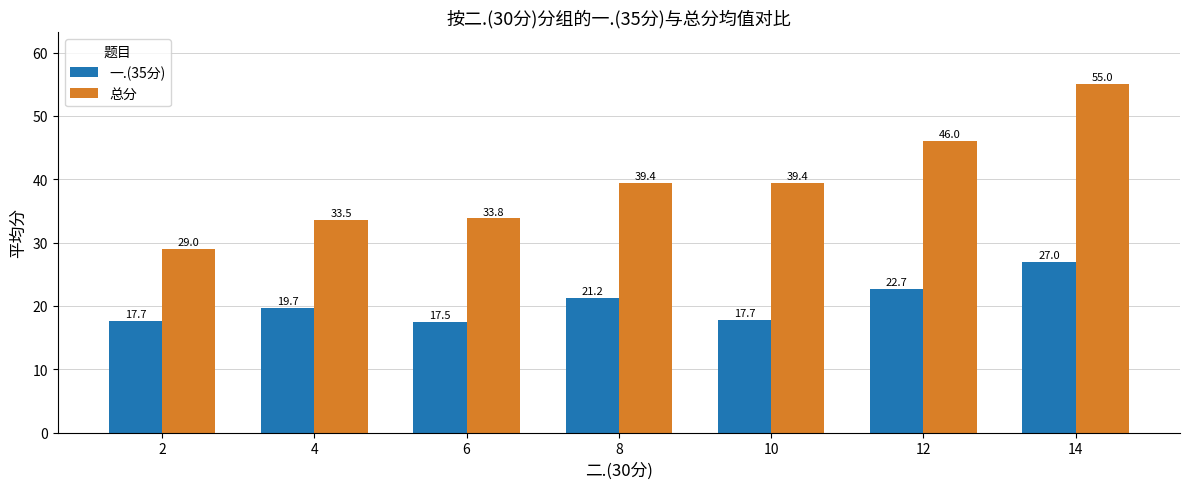

Count the number of categories in the chart.

7